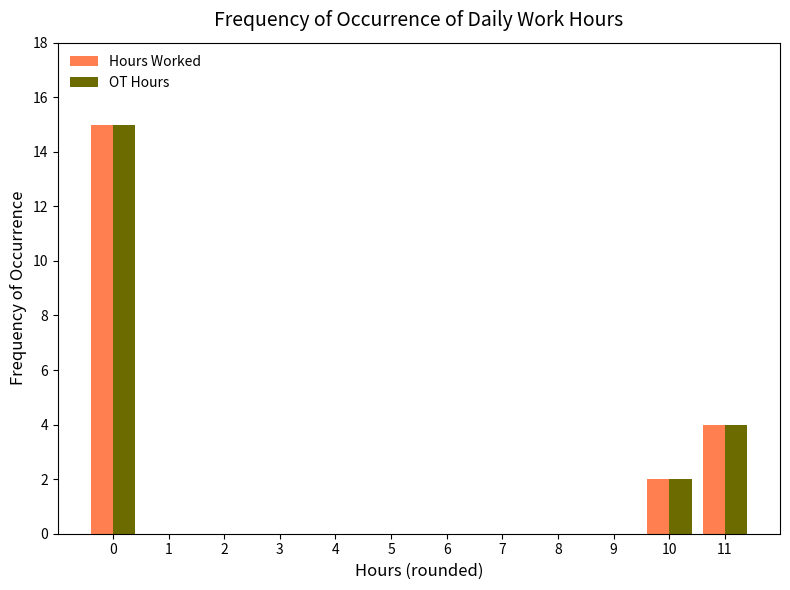

What is the sum of all OT Hours values?

21